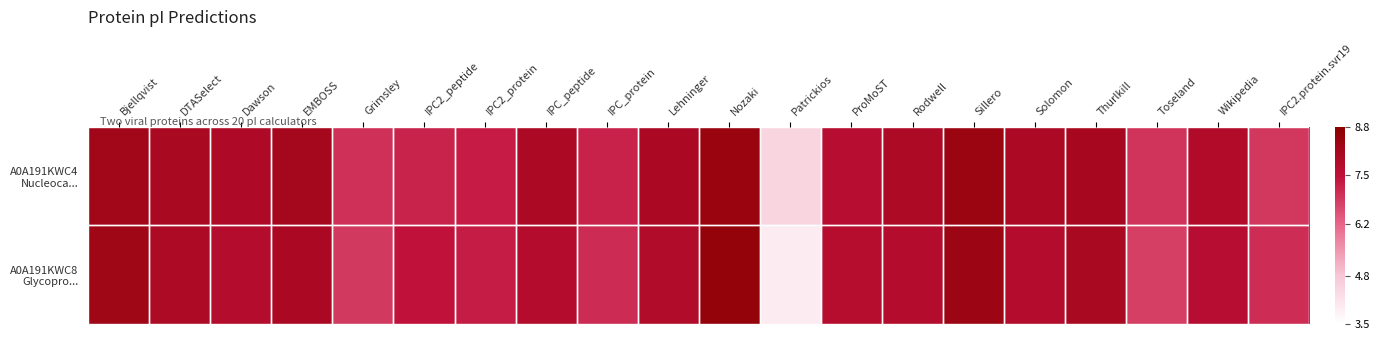

What is the spread (max minus min) of values at IPC_protein?

0.1